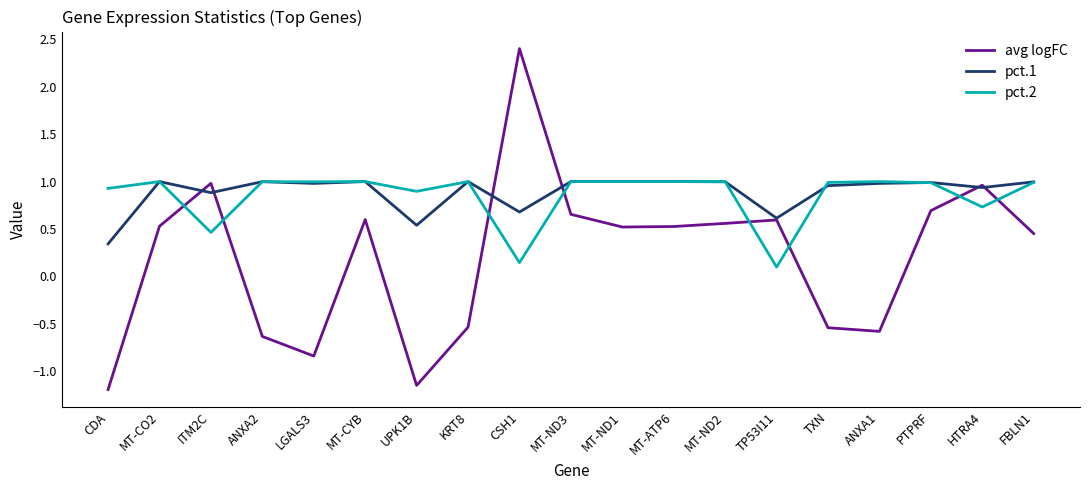

True or false: pct.2 and avg logFC intersect in this chart.

True